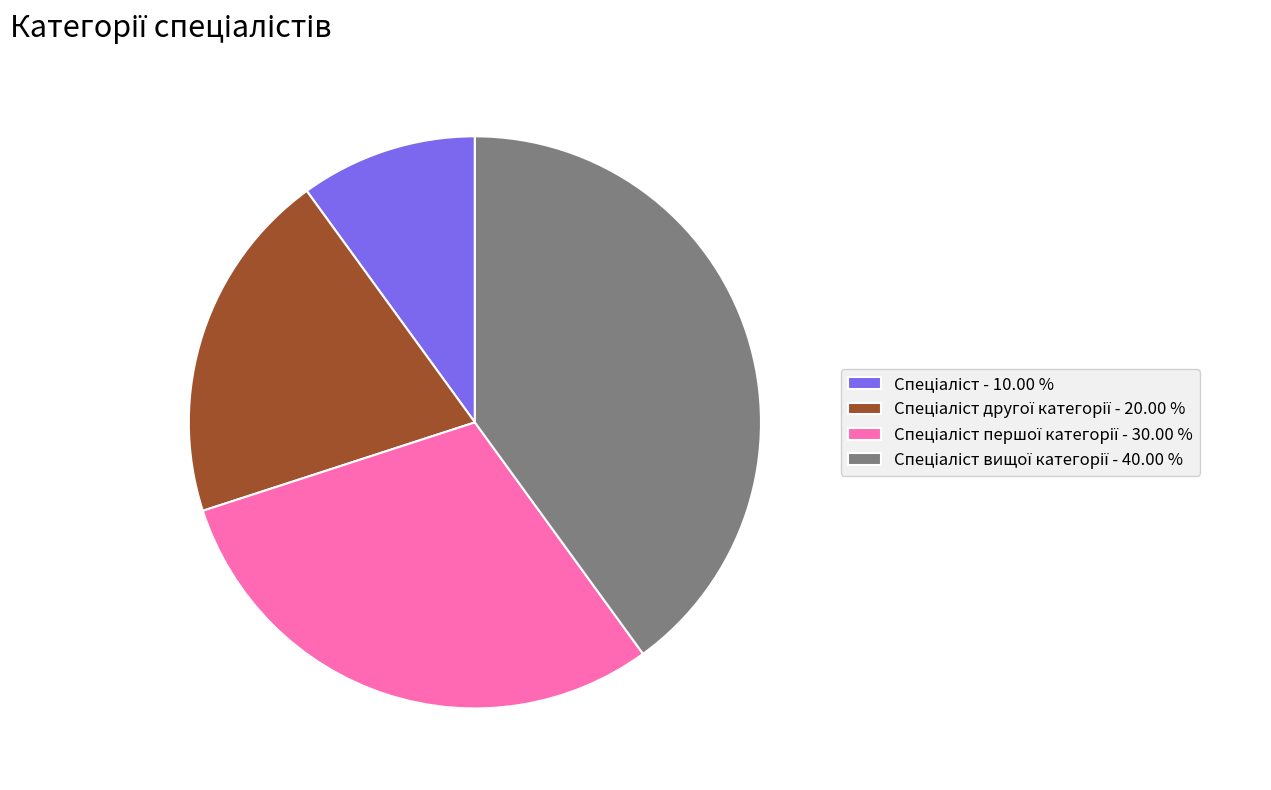

Is there any slice that represents more than half of the pie?

No